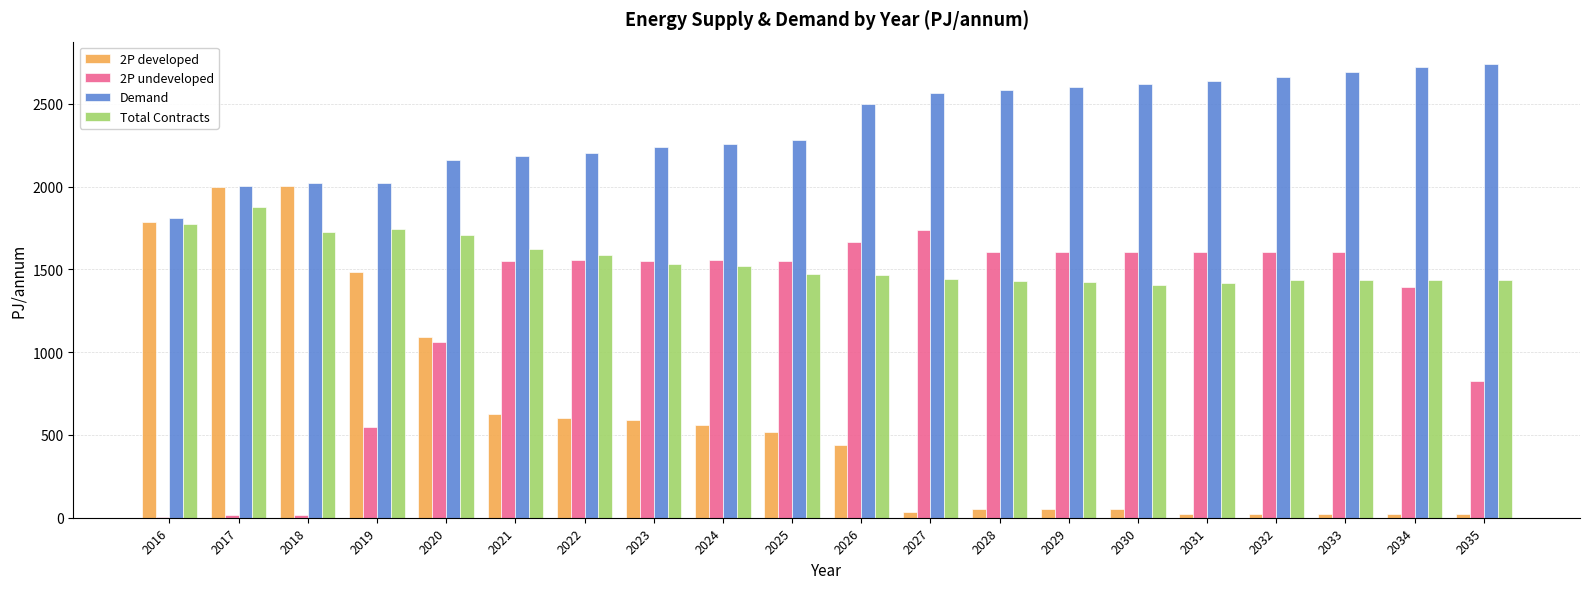

How many distinct data groups are displayed?

4